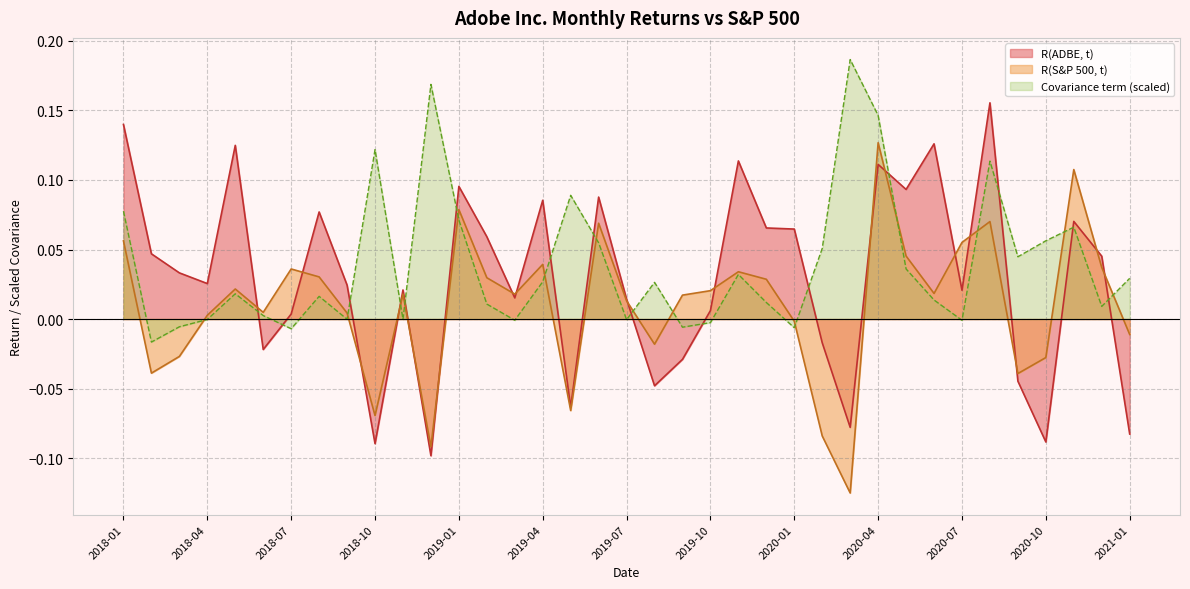

Rank the categories by R(ADBE, t) value from lowest to highest.

2018-12, 2018-10, 2020-10, 2021-01, 2020-03, 2019-05, 2019-08, 2020-09, 2019-09, 2018-06, 2020-02, 2018-07, 2019-10, 2019-07, 2019-03, 2020-07, 2018-11, 2018-09, 2018-04, 2018-03, 2020-12, 2018-02, 2019-02, 2020-01, 2019-12, 2020-11, 2018-08, 2019-04, 2019-06, 2020-05, 2019-01, 2020-04, 2019-11, 2018-05, 2020-06, 2018-01, 2020-08